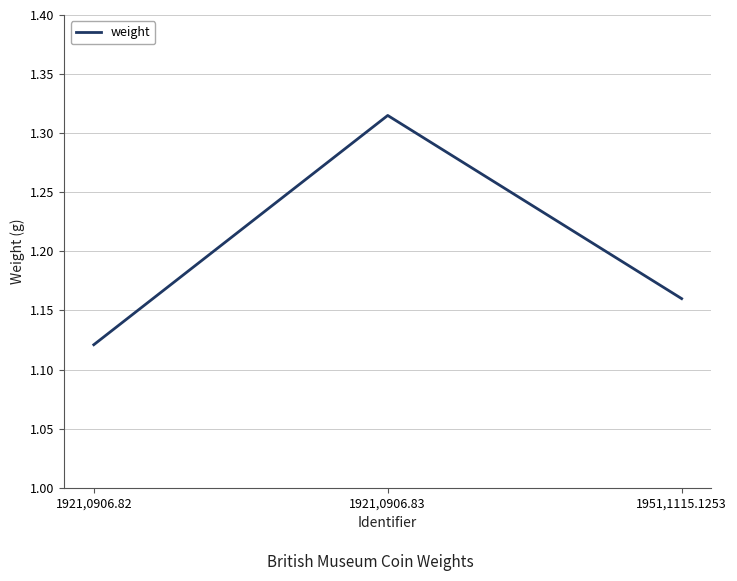

What position from the left is 1921,0906.83?

2